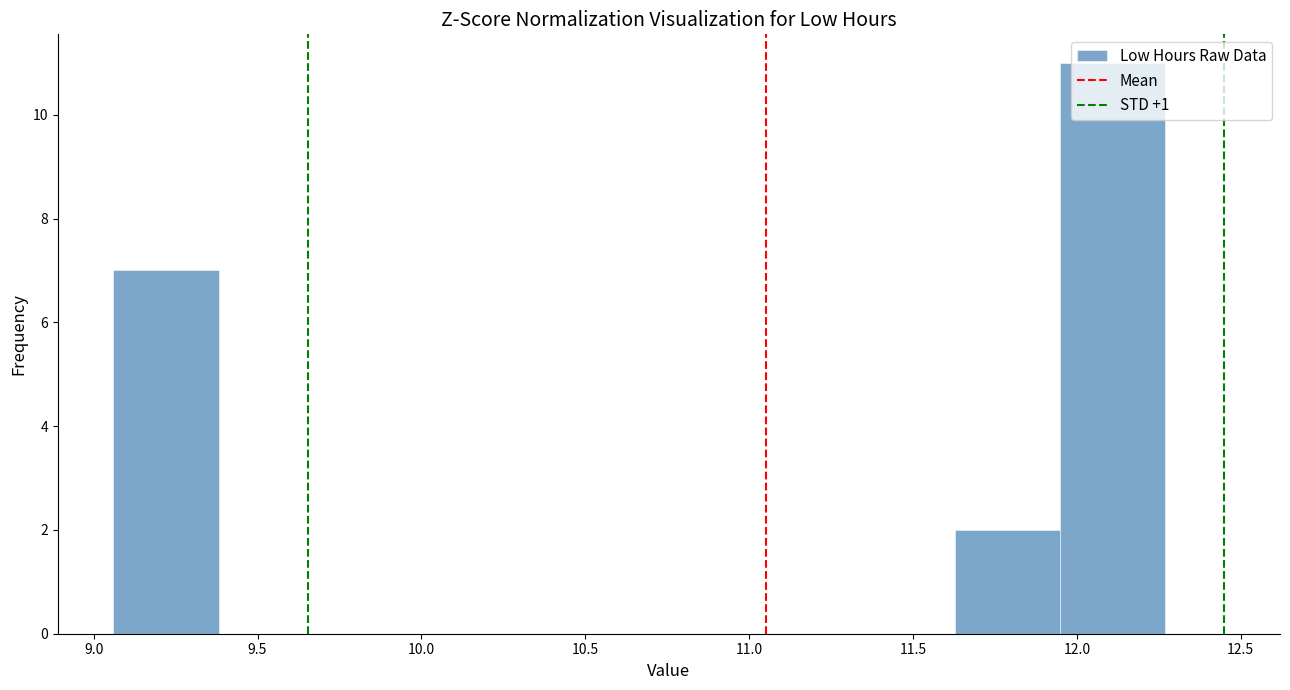

Reading left to right, list every bar in this chart as the range it spans on the x-axis followed by its height. Neither the bar edges nor the heights are printed on the chart, so give them approximately, as read against the axes.

9.05 to 9.40: 7
9.40 to 9.70: 0
9.70 to 10.00: 0
10.00 to 10.35: 0
10.35 to 10.65: 0
10.65 to 11.00: 0
11.00 to 11.30: 0
11.30 to 11.65: 0
11.65 to 11.95: 2
11.95 to 12.25: 11